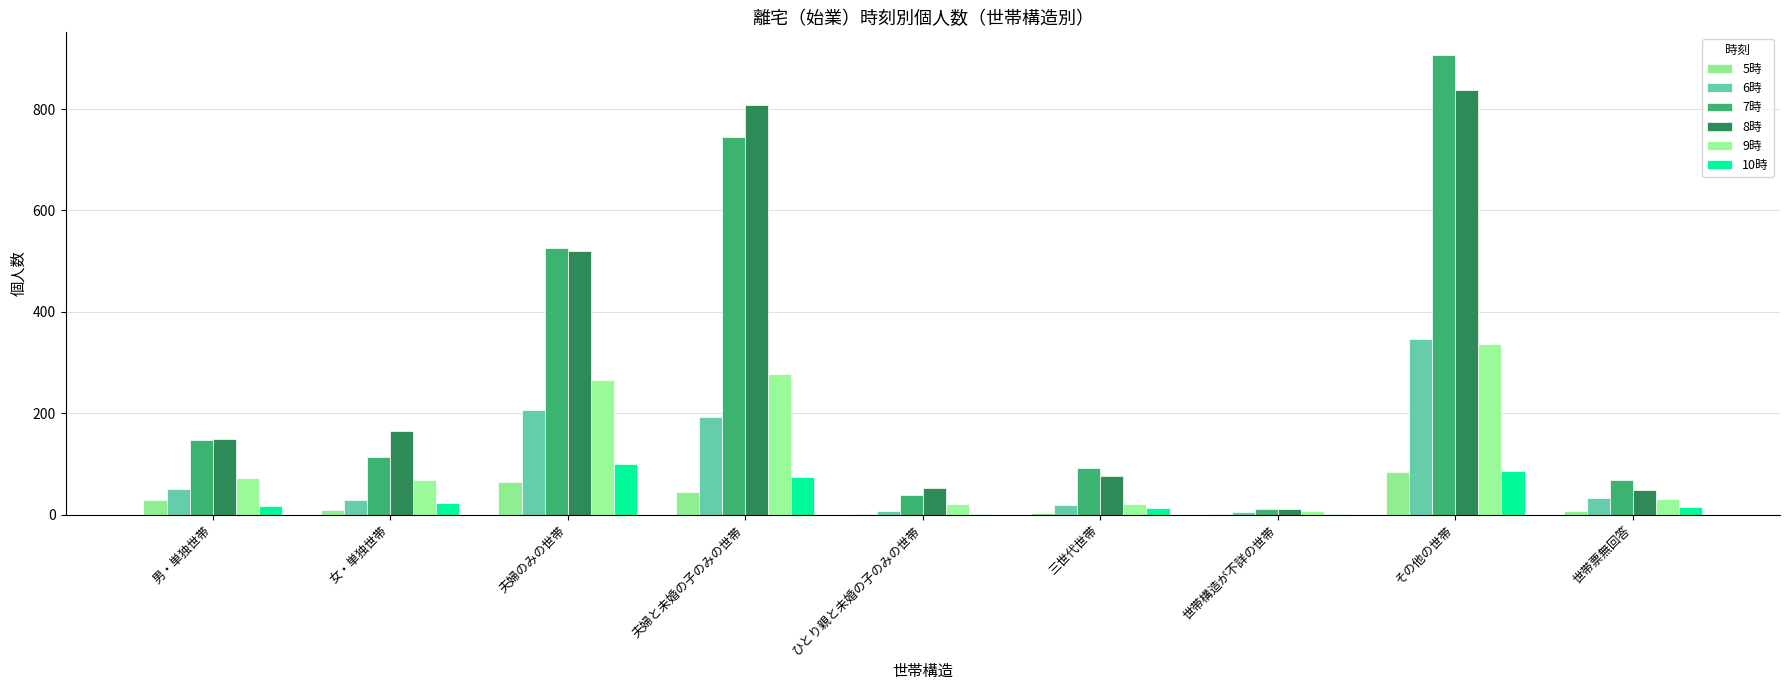

Reading left to right, transcribe all the data shown in this chart.

5時: 男・単独世帯=30	女・単独世帯=9	夫婦のみの世帯=64	夫婦と未婚の子のみの世帯=44	ひとり親と未婚の子のみの世帯=1	三世代世帯=3	世帯構造が不詳の世帯=2	その他の世帯=84	世帯票無回答=7
6時: 男・単独世帯=50	女・単独世帯=29	夫婦のみの世帯=207	夫婦と未婚の子のみの世帯=193	ひとり親と未婚の子のみの世帯=8	三世代世帯=20	世帯構造が不詳の世帯=5	その他の世帯=346	世帯票無回答=34
7時: 男・単独世帯=148	女・単独世帯=113	夫婦のみの世帯=527	夫婦と未婚の子のみの世帯=745	ひとり親と未婚の子のみの世帯=40	三世代世帯=92	世帯構造が不詳の世帯=12	その他の世帯=906	世帯票無回答=68
8時: 男・単独世帯=149	女・単独世帯=165	夫婦のみの世帯=521	夫婦と未婚の子のみの世帯=808	ひとり親と未婚の子のみの世帯=53	三世代世帯=76	世帯構造が不詳の世帯=12	その他の世帯=837	世帯票無回答=48
9時: 男・単独世帯=73	女・単独世帯=69	夫婦のみの世帯=265	夫婦と未婚の子のみの世帯=277	ひとり親と未婚の子のみの世帯=21	三世代世帯=22	世帯構造が不詳の世帯=7	その他の世帯=337	世帯票無回答=32
10時: 男・単独世帯=17	女・単独世帯=24	夫婦のみの世帯=100	夫婦と未婚の子のみの世帯=75	ひとり親と未婚の子のみの世帯=1	三世代世帯=14	世帯構造が不詳の世帯=2	その他の世帯=87	世帯票無回答=16